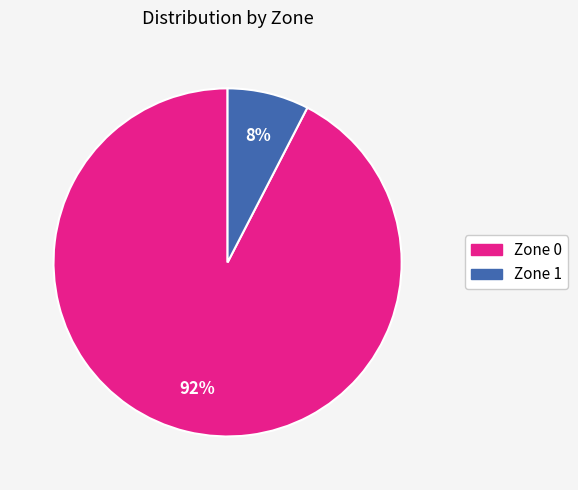

To the nearest percent, what percentage of the pie is Zone 1?

8%